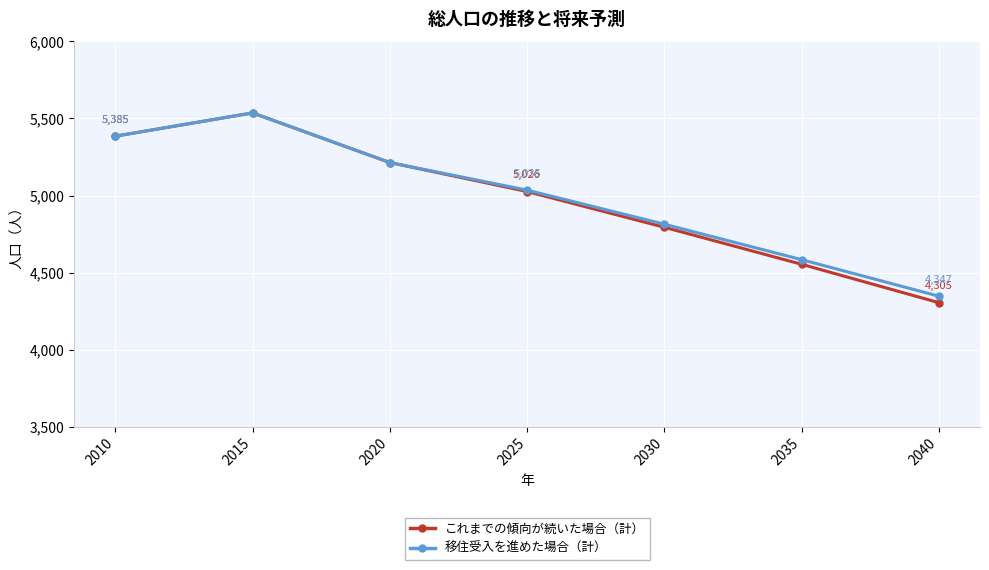

Count the number of categories in the chart.

7